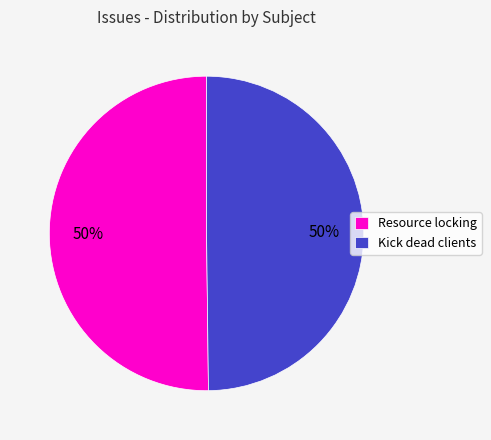

True or false: Resource locking accounts for 50% of the total.

True